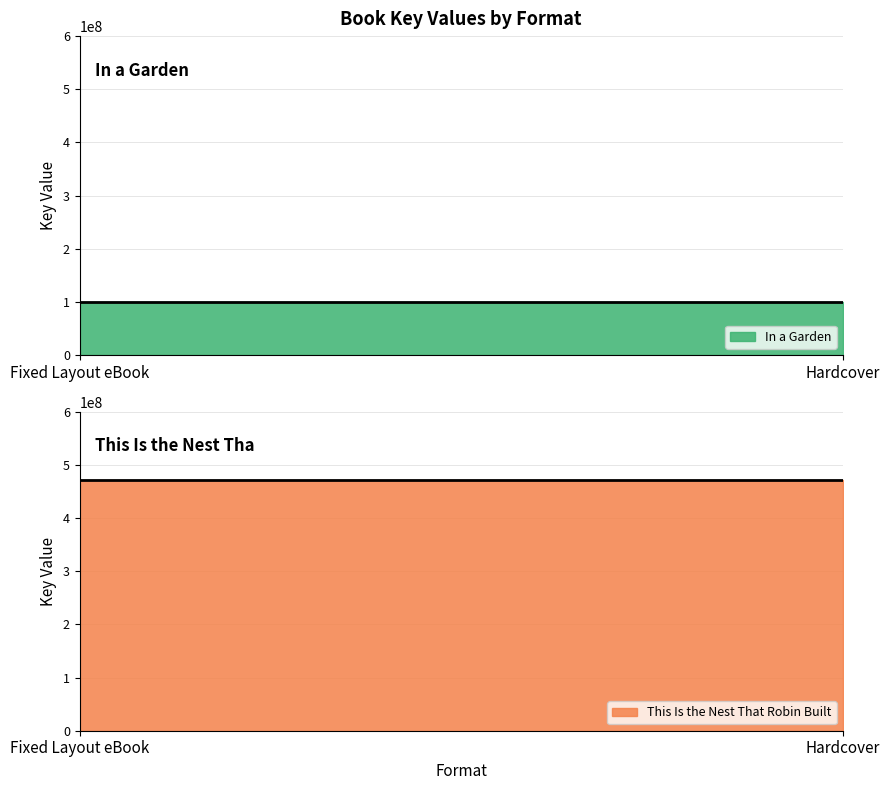

Reading right to left, list all the values displayed in this chart.

In a Garden: 100215708	100215708
This Is the Nest That Robin Built: 471546328	471546328